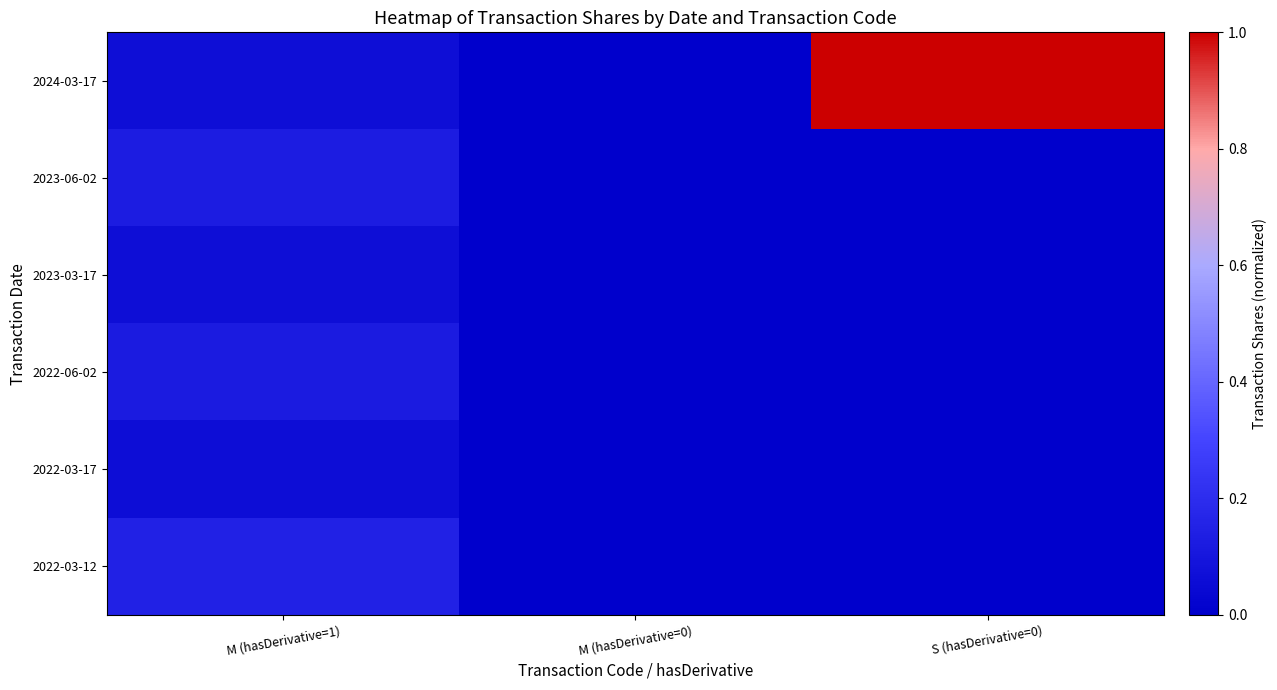

Which series has the largest range (max minus min)?

2024-03-17